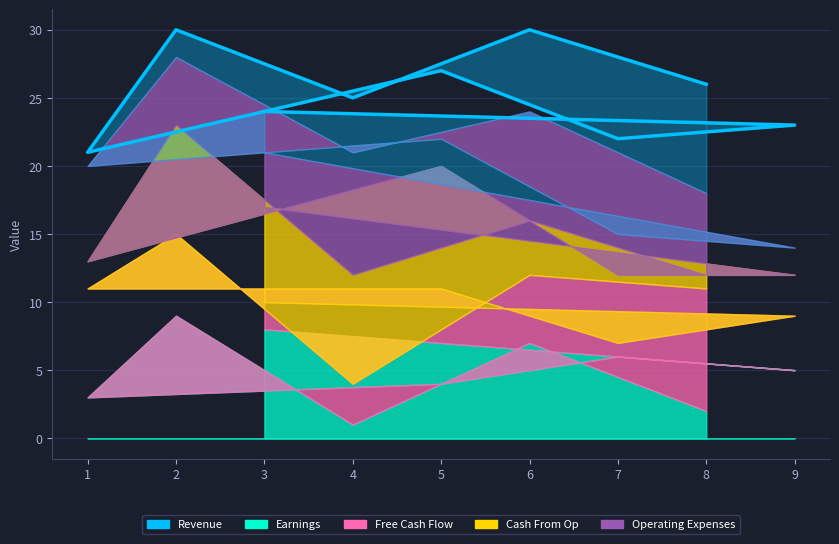

What is the sum of all values?

228